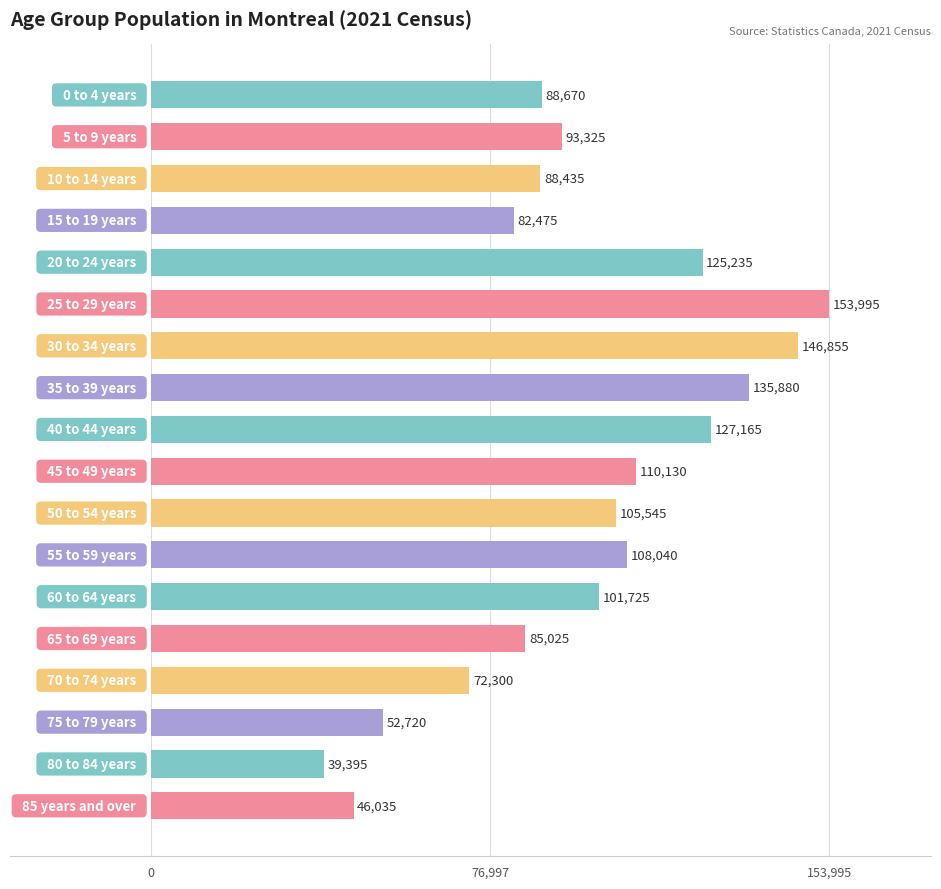

What is the sum of all values?

1762950